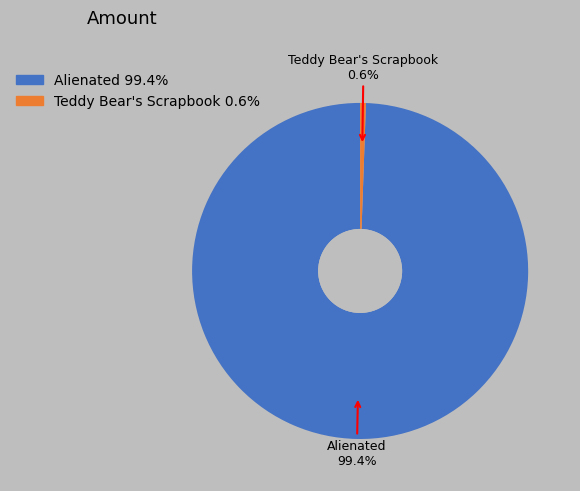

Is there a majority slice in this chart?

Yes